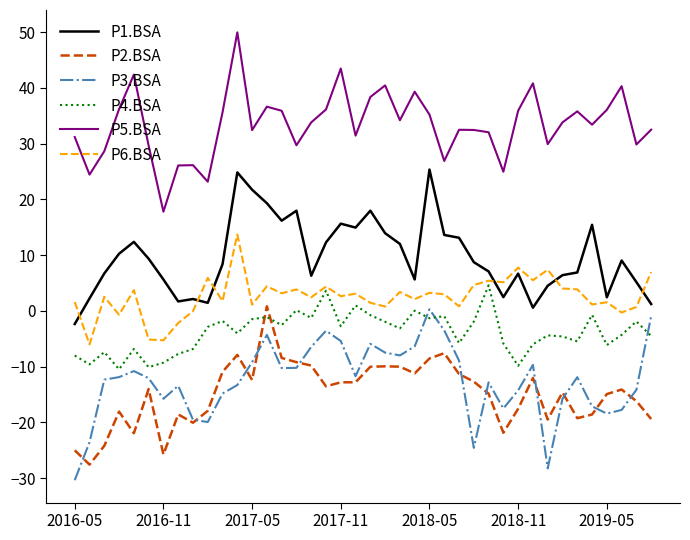

How many categories are shown in the chart?

40